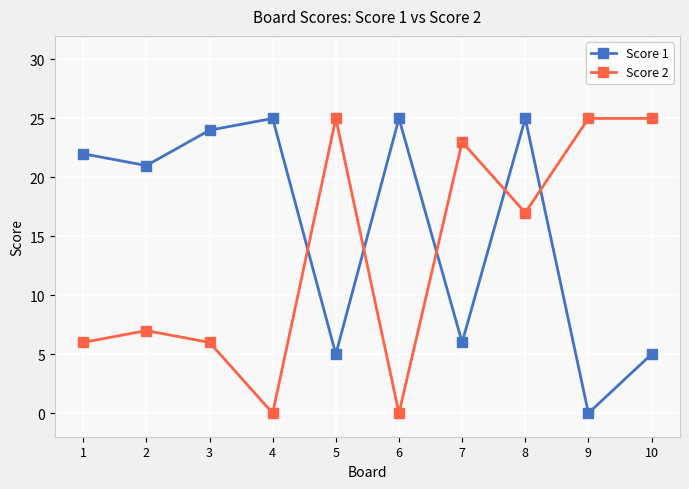

True or false: Score 1 and Score 2 intersect in this chart.

True